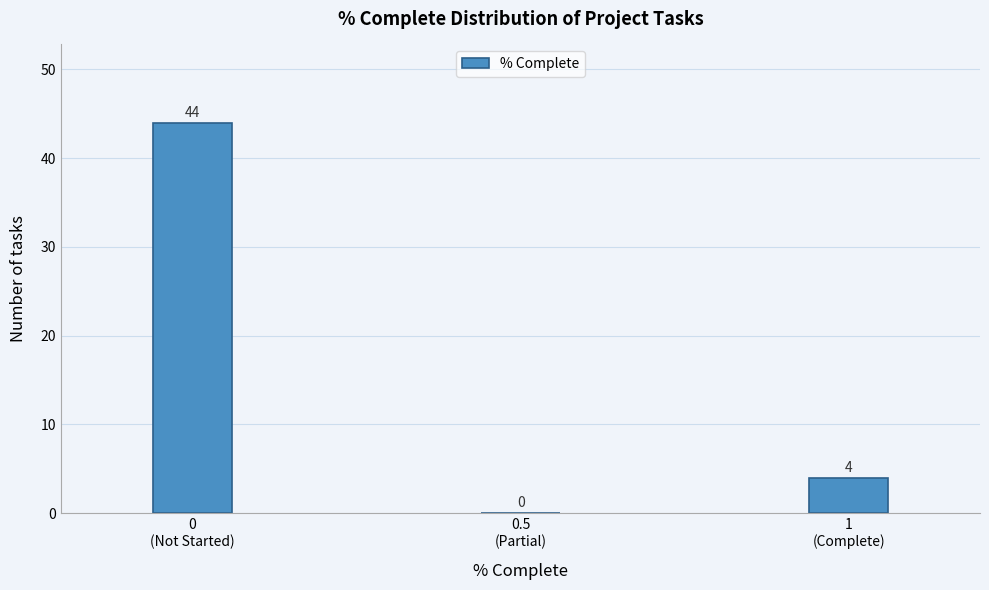

What is the maximum value shown in the chart?

44